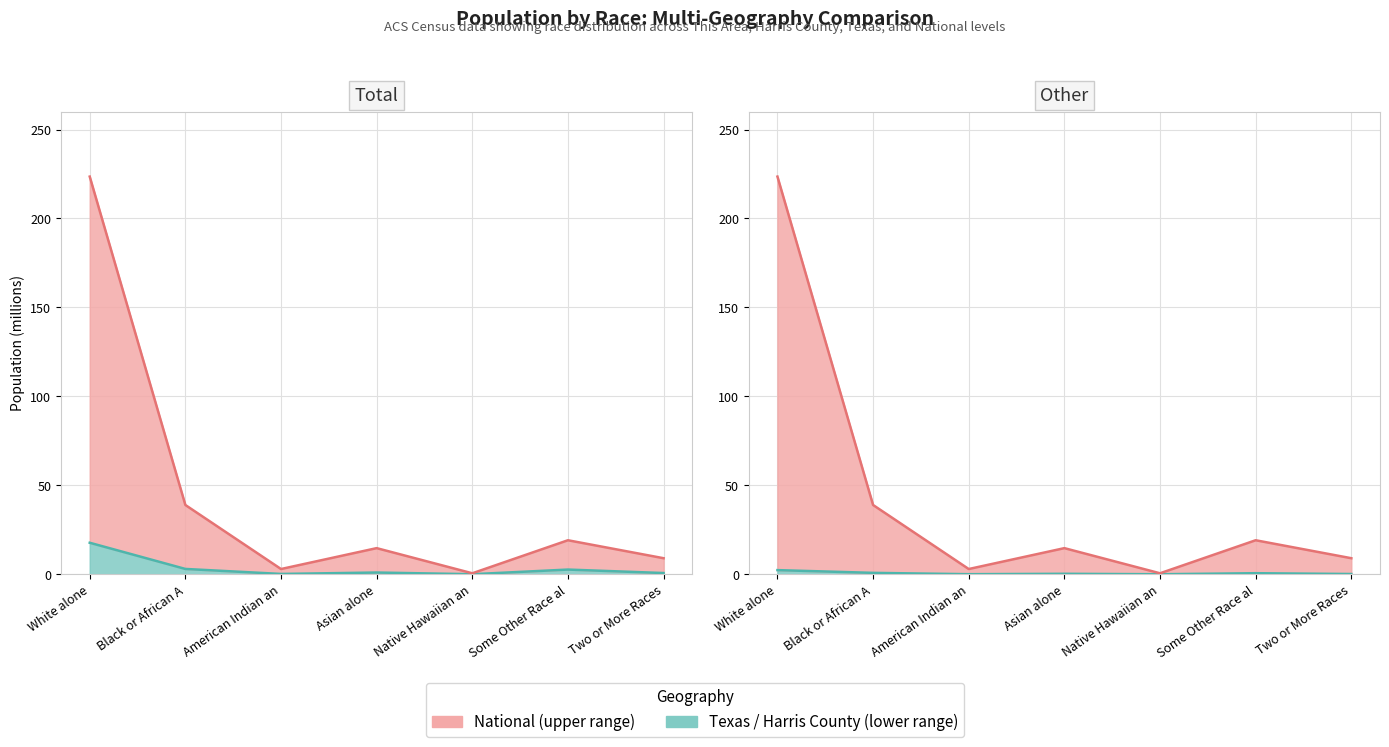

What is the total value across all series at White alone?

467.1